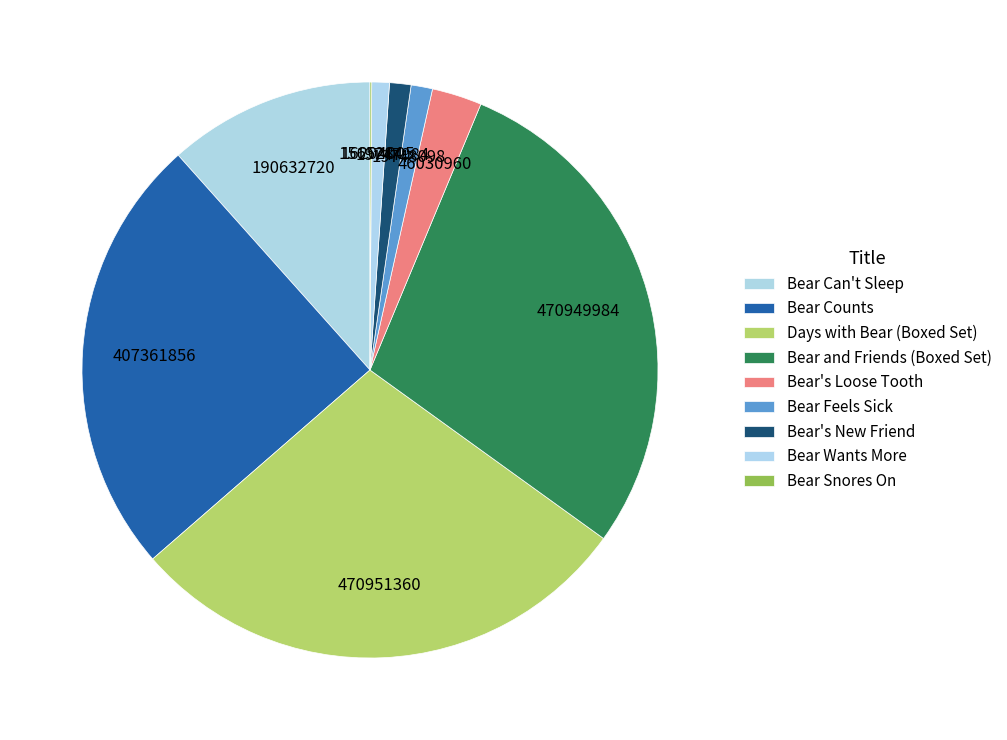

The Bear's New Friend slice represents 1% of the pie. True or false?

True